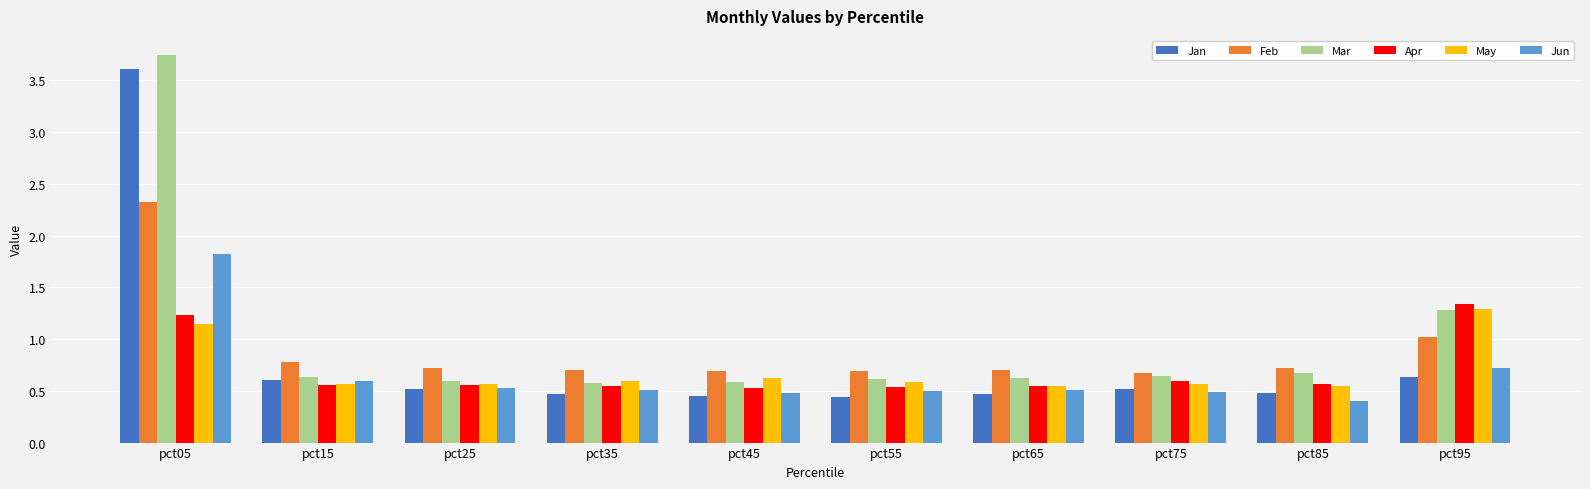

Which category has the highest value across all series?

pct05